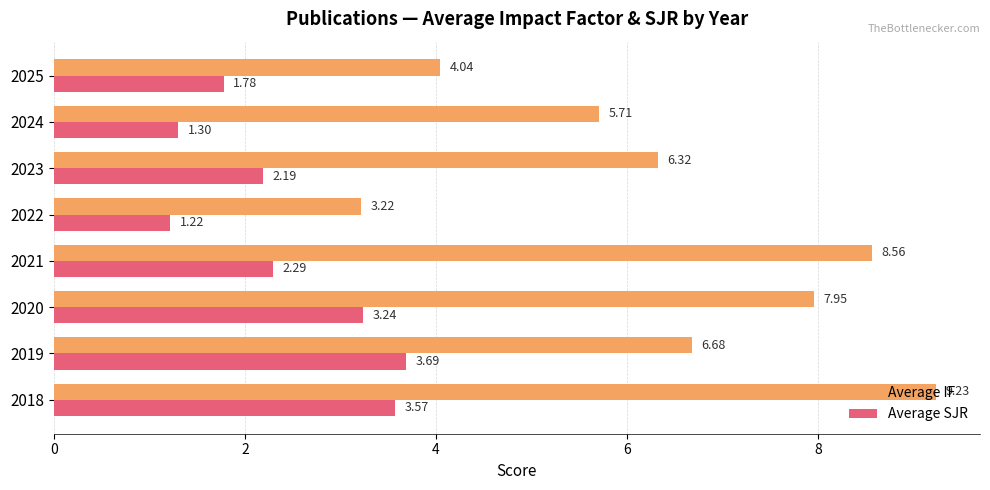

At how many categories does at least one series exceed 5?

6